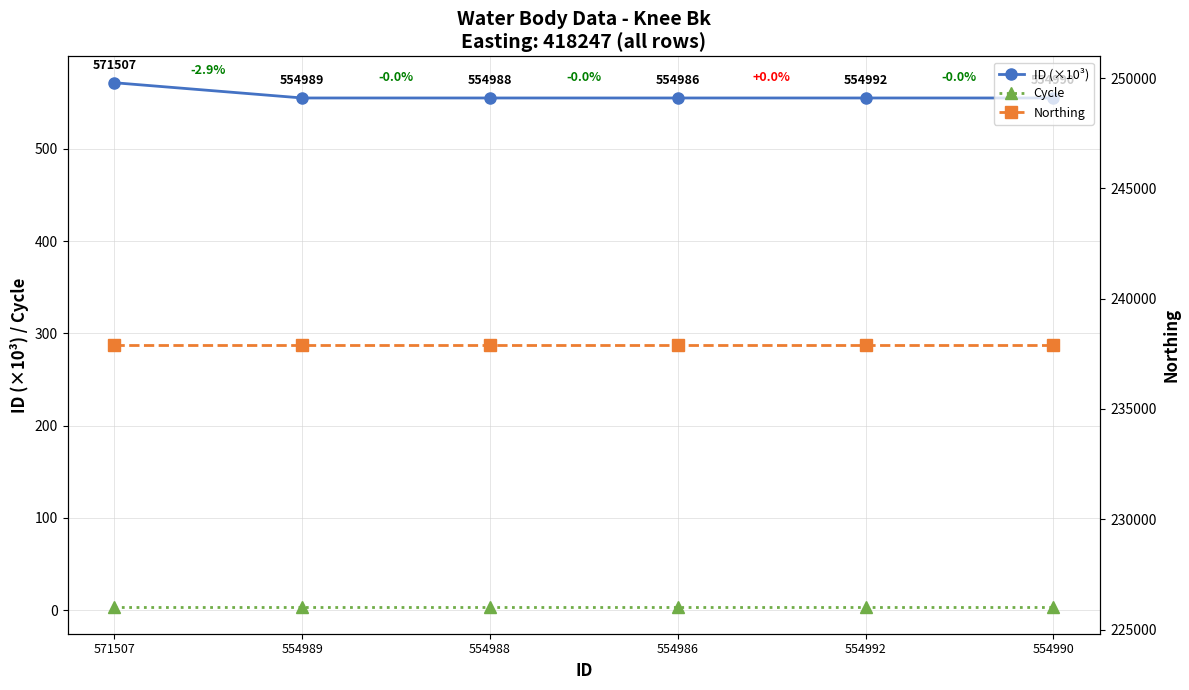

What position from the left is 571507?

1